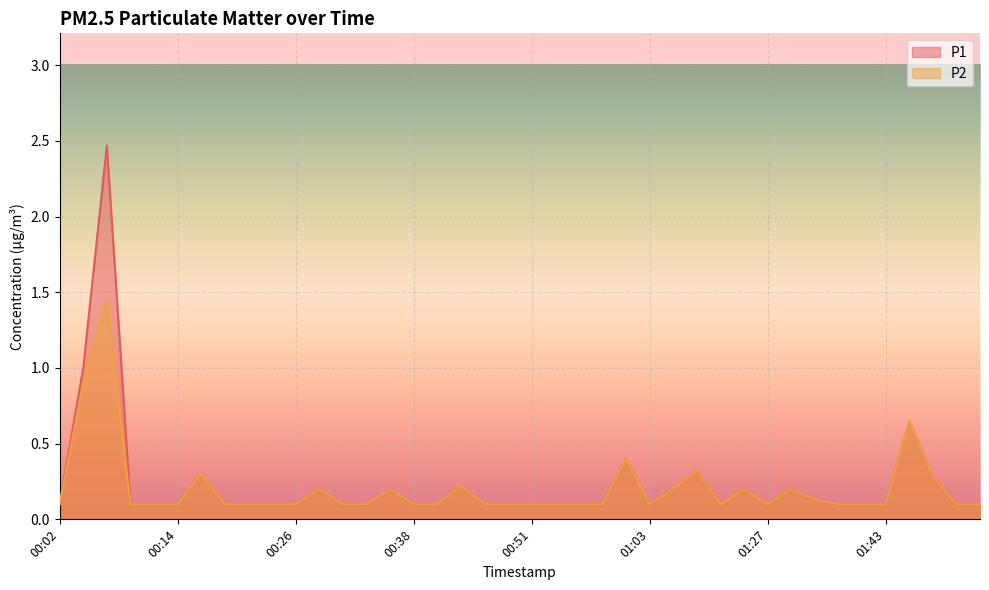

What is the total value across all series at 00:19?

0.2